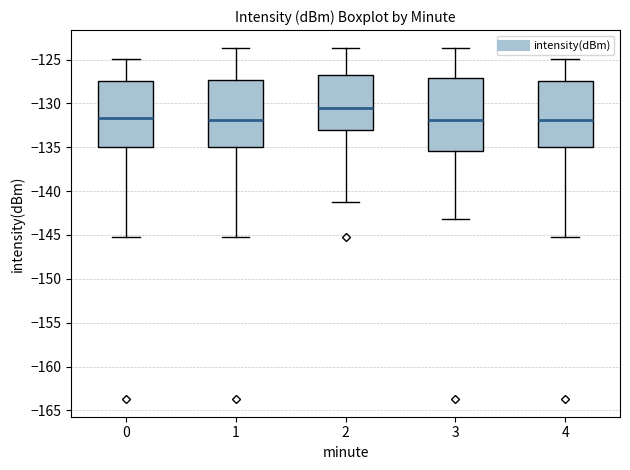

Where is the lower edge of the box at x = 0 on the y-axis? The values are not printed on the chart, so give them approximately, as read against the axis.

-135.0